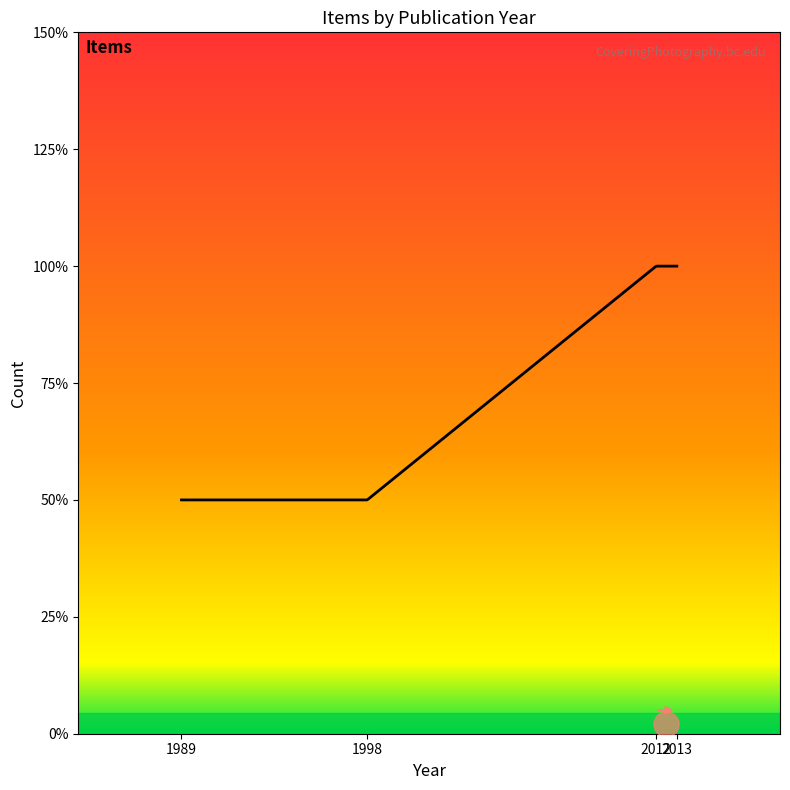

Which label corresponds to the smallest value in the chart?

1989